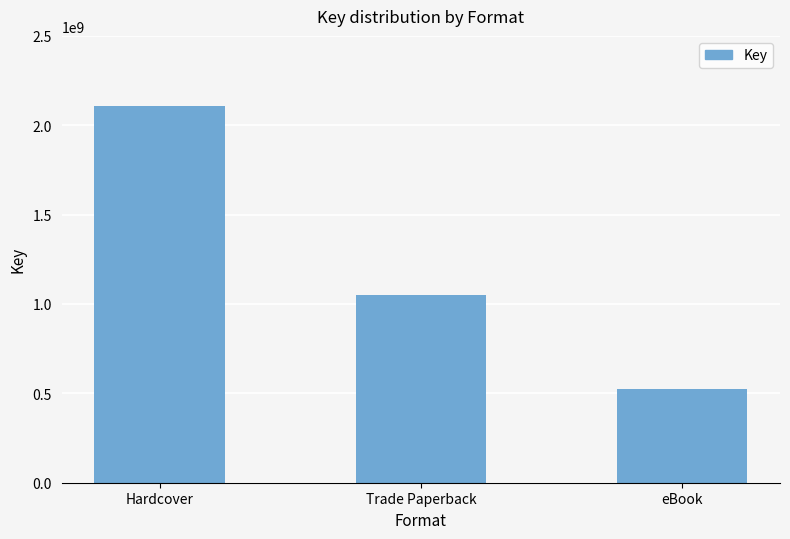

Rank the categories by value from highest to lowest.

Hardcover, Trade Paperback, eBook